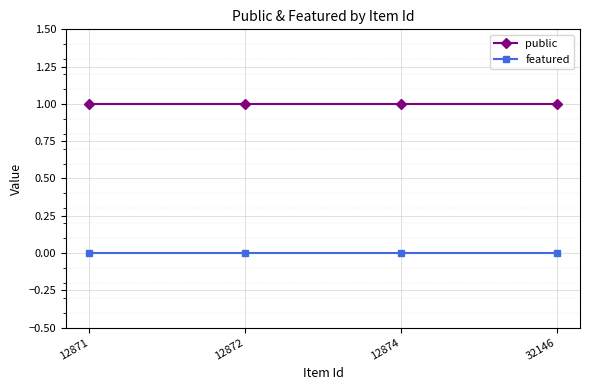

Does the chart display data point markers on the line(s)?

Yes